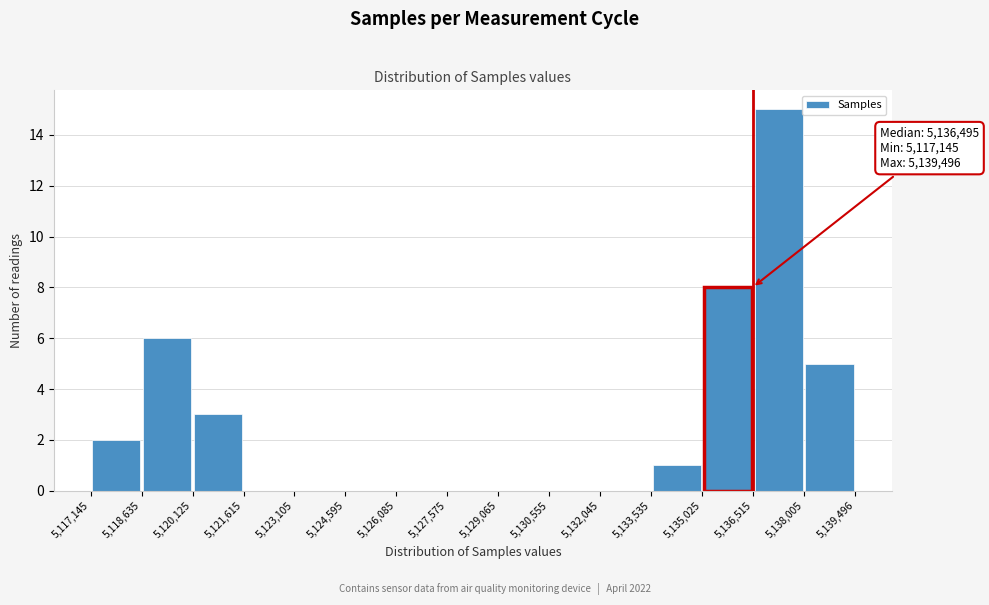

Over which range of the x-axis is the bar tallest?

5,136,515 to 5,138,005